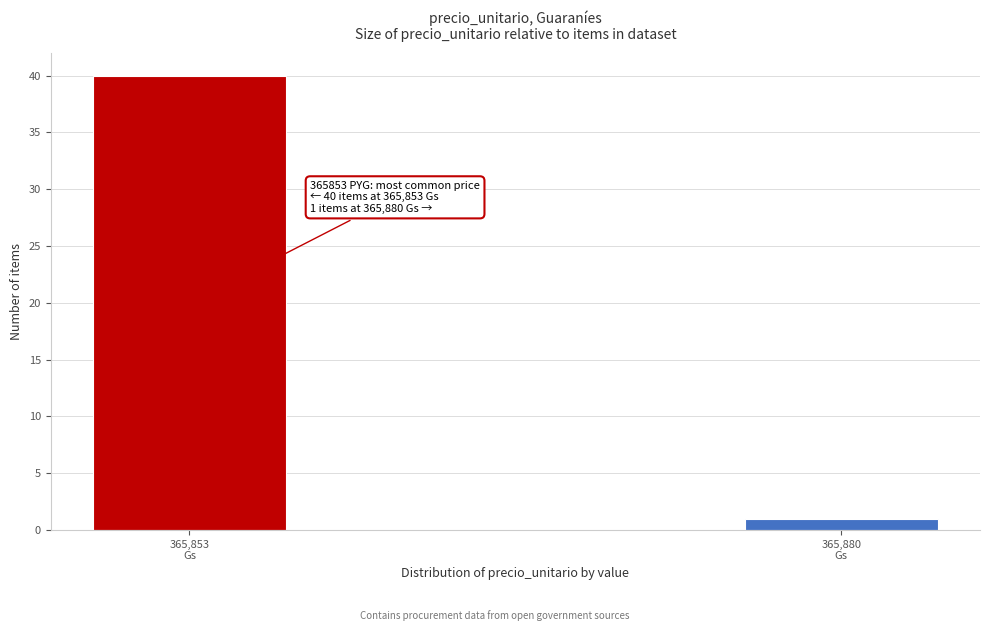

Reading right to left, transcribe all the data shown in this chart.

1	40